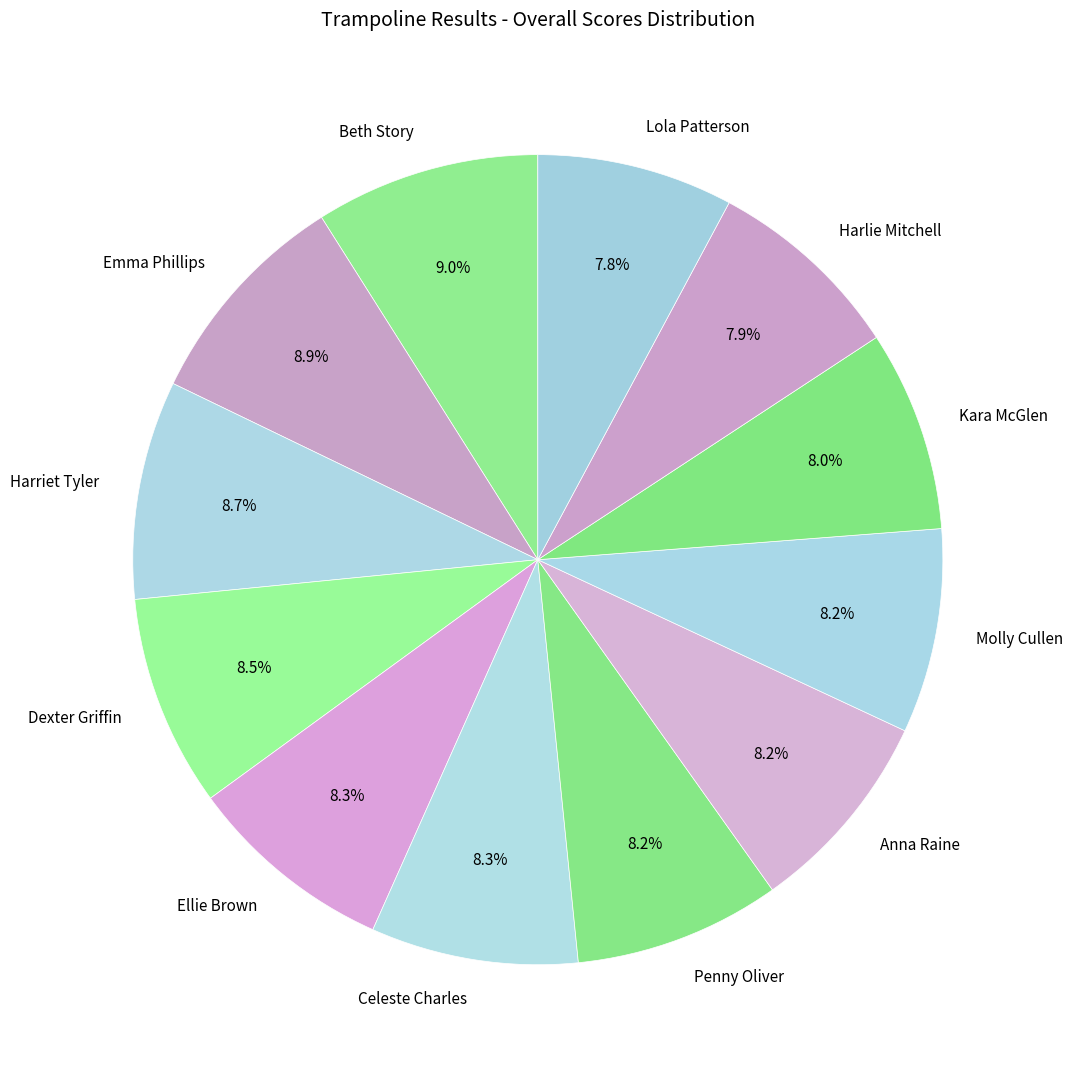

How many segments does this pie chart have?

12